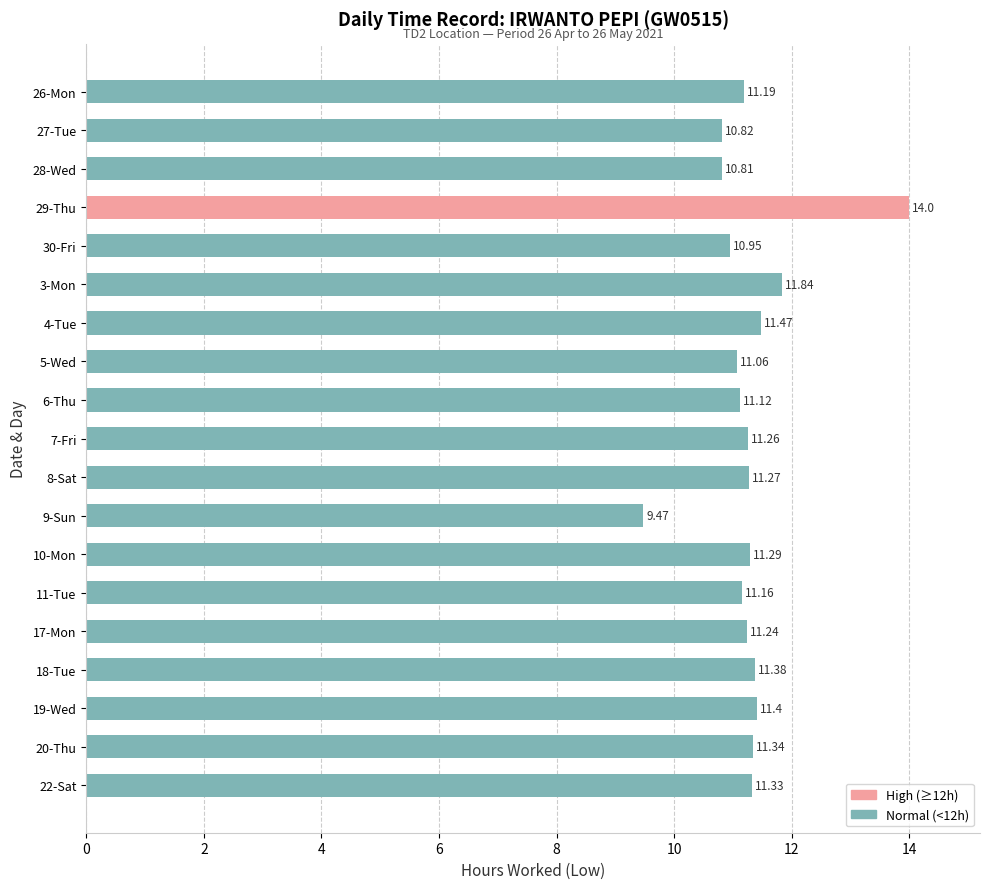

At which label is the value closest to 11?

30-Fri